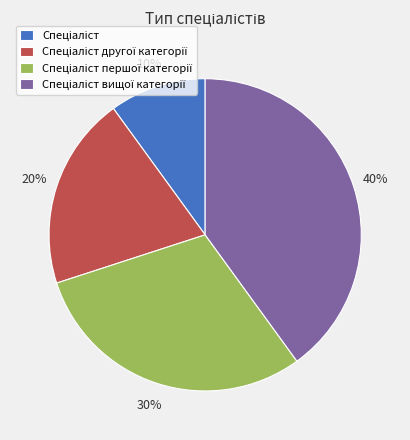

Is there a majority slice in this chart?

No